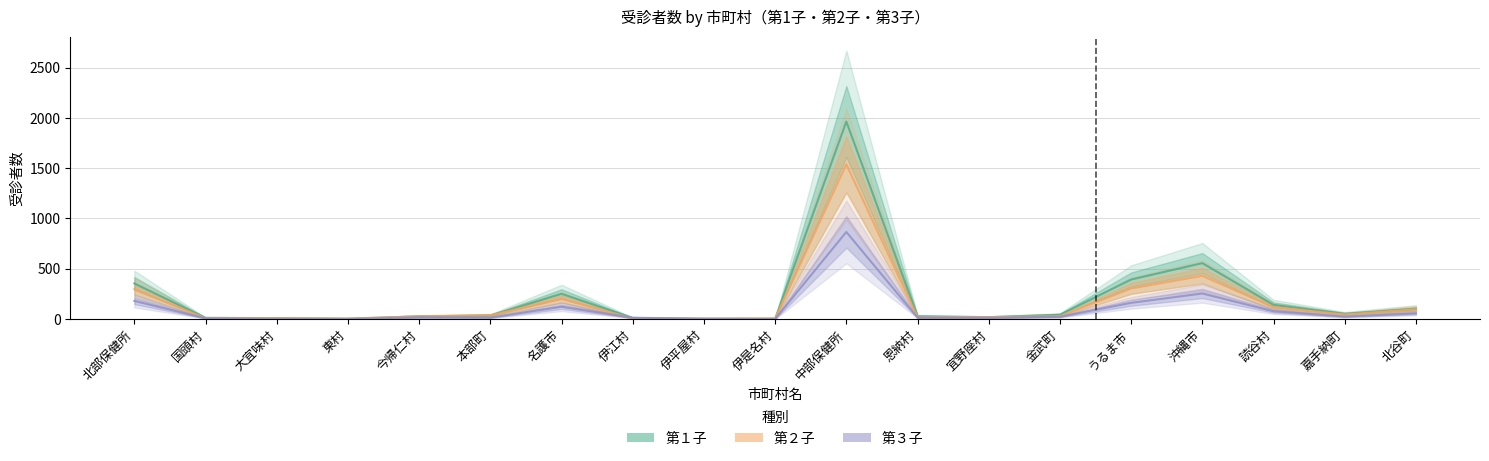

Reading left to right, transcribe all the data shown in this chart.

第１子: 北部保健所=354	国頭村=12	大宜味村=9	東村=4	今帰仁村=27	本部町=35	名護市=251	伊江村=11	伊平屋村=2	伊是名村=3	中部保健所=1964	恩納村=28	宜野座村=19	金武町=43	うるま市=393	沖縄市=556	読谷村=141	嘉手納町=52	北谷町=101
第２子: 北部保健所=299	国頭村=7	大宜味村=9	東村=3	今帰仁村=27	本部町=37	名護市=200	伊江村=5	伊平屋村=5	伊是名村=6	中部保健所=1539	恩納村=19	宜野座村=19	金武町=28	うるま市=304	沖縄市=430	読谷村=118	嘉手納町=45	北谷町=97
第３子: 北部保健所=180	国頭村=7	大宜味村=2	東村=1	今帰仁村=17	本部町=14	名護市=122	伊江村=13	伊平屋村=3	伊是名村=1	中部保健所=866	恩納村=14	宜野座村=12	金武町=23	うるま市=161	沖縄市=254	読谷村=77	嘉手納町=24	北谷町=56